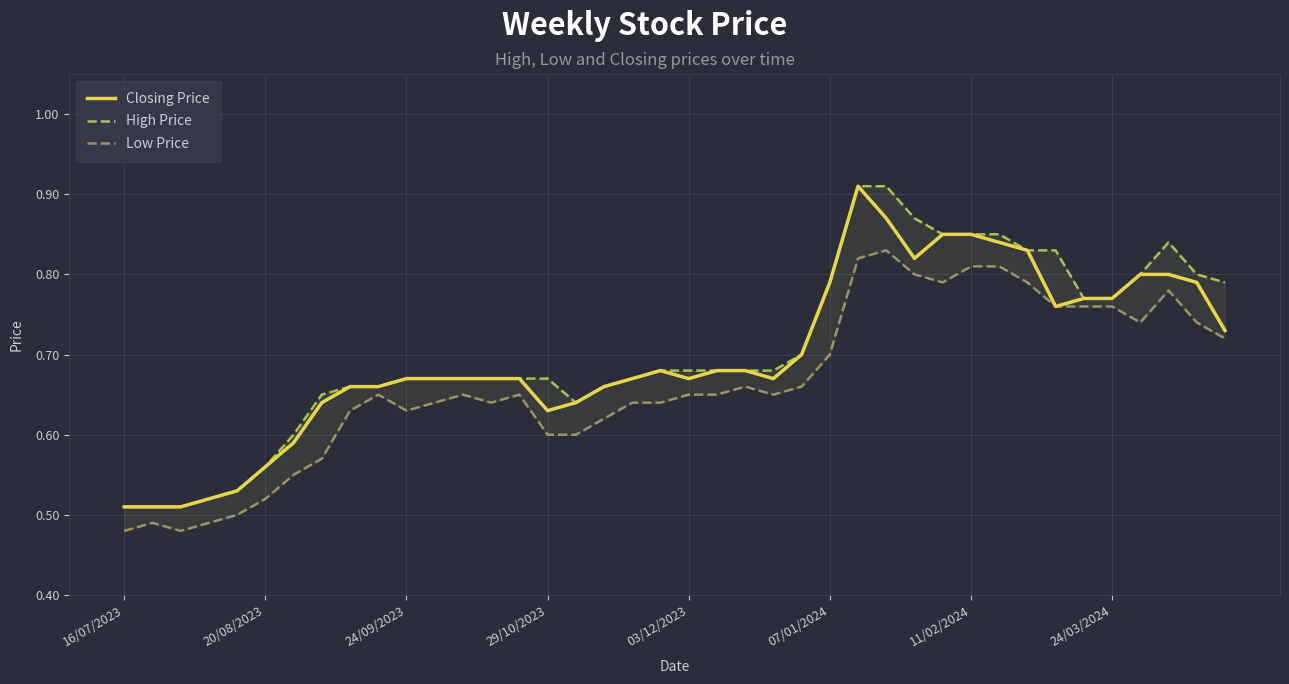

Which series has the largest range (max minus min)?

Closing Price